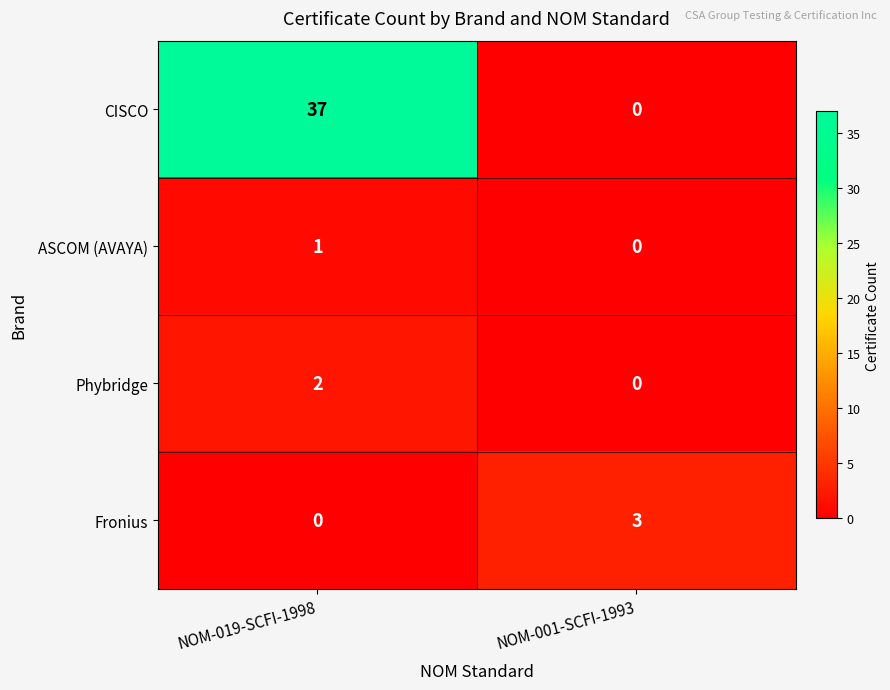

List the labels in order of ASCOM (AVAYA) value, smallest first.

NOM-001-SCFI-1993, NOM-019-SCFI-1998